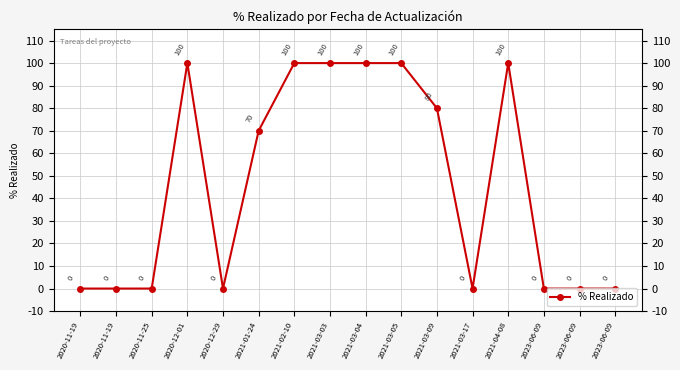

Reading left to right, list all the values displayed in this chart.

2020-11-19=0	2020-11-19=0	2020-11-25=0	2020-12-01=100	2020-12-29=0	2021-01-24=70	2021-02-10=100	2021-03-03=100	2021-03-04=100	2021-03-05=100	2021-03-09=80	2021-03-17=0	2021-04-08=100	2023-06-09=0	2023-06-09=0	2023-06-09=0